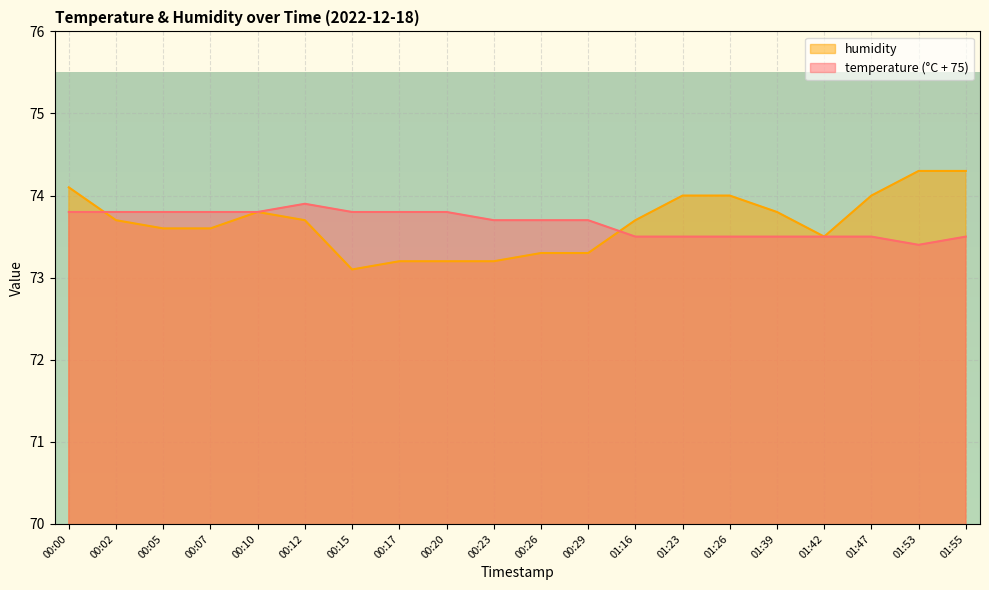

What is the smallest value displayed?

73.1